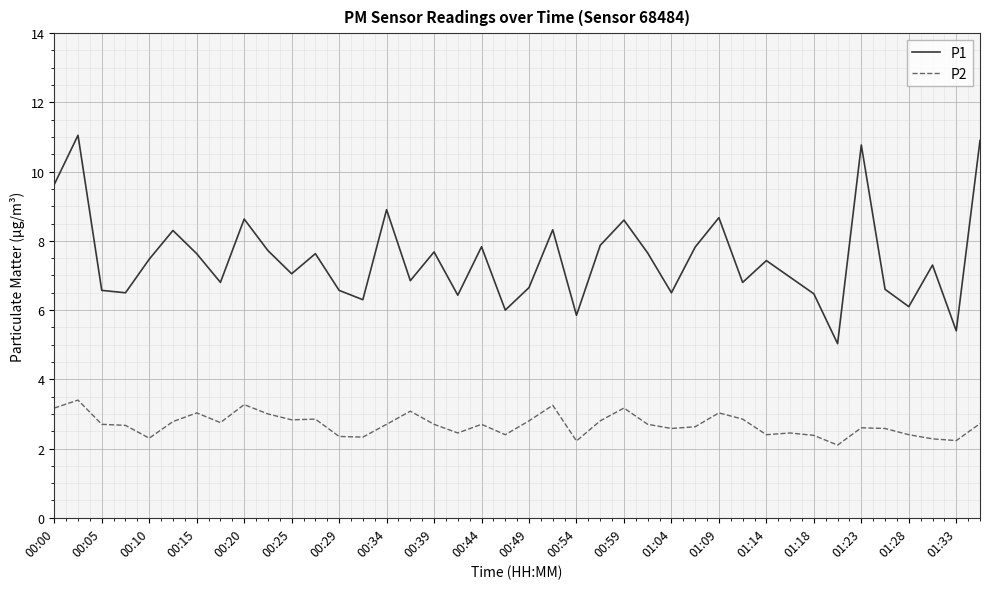

Which series has the largest total across all categories?

P1